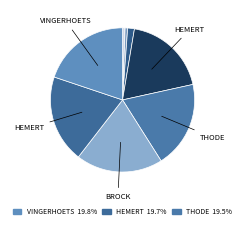

Count the number of slices in the pie.

8